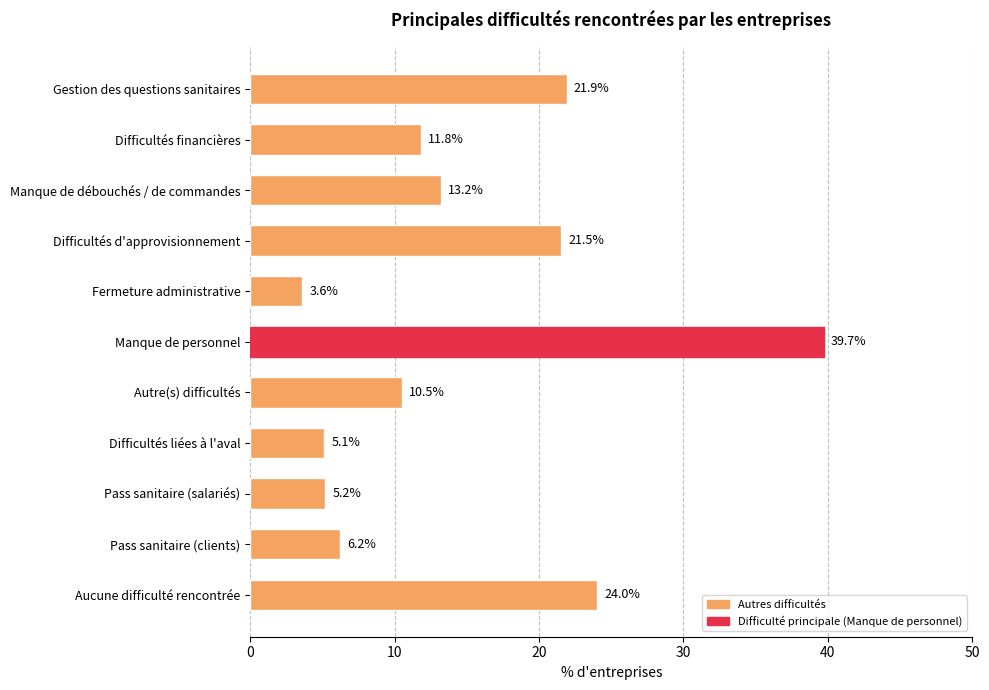

How many data points does each series have?

11